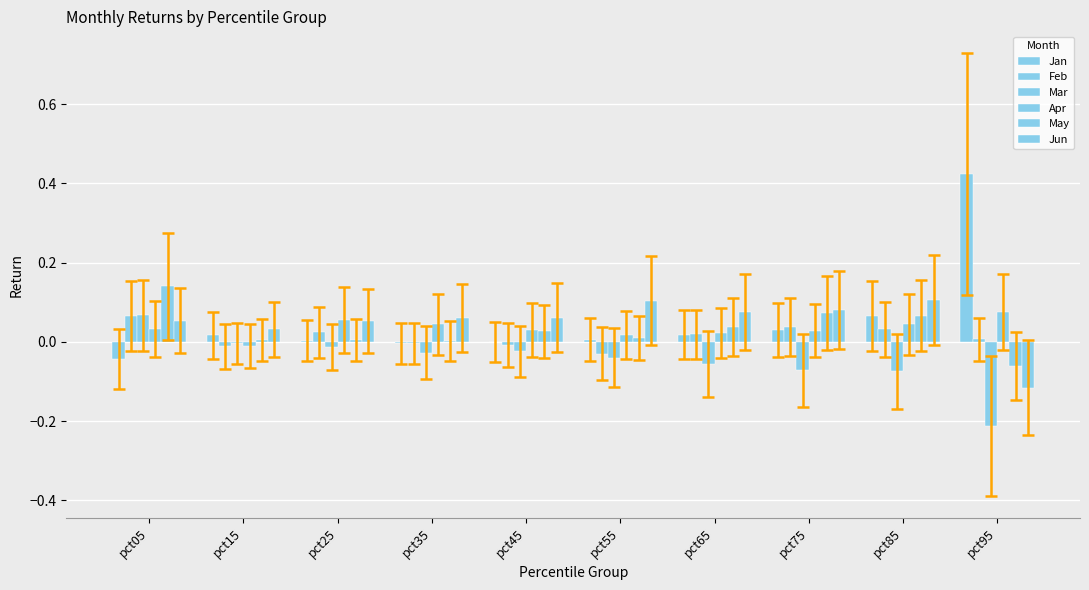

Are the bars horizontal?

No